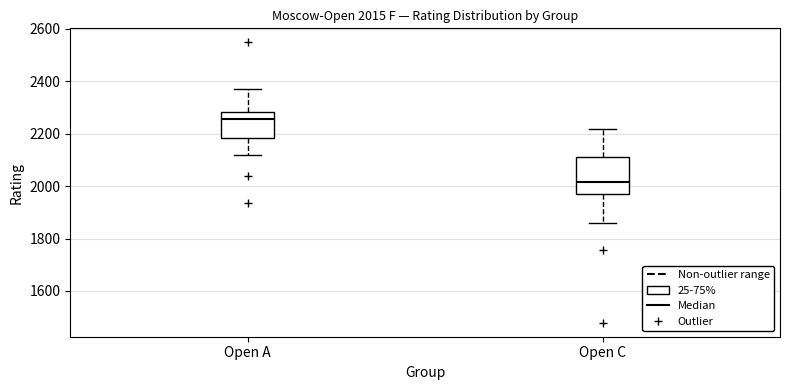

Which box has the highest median line?

Open A